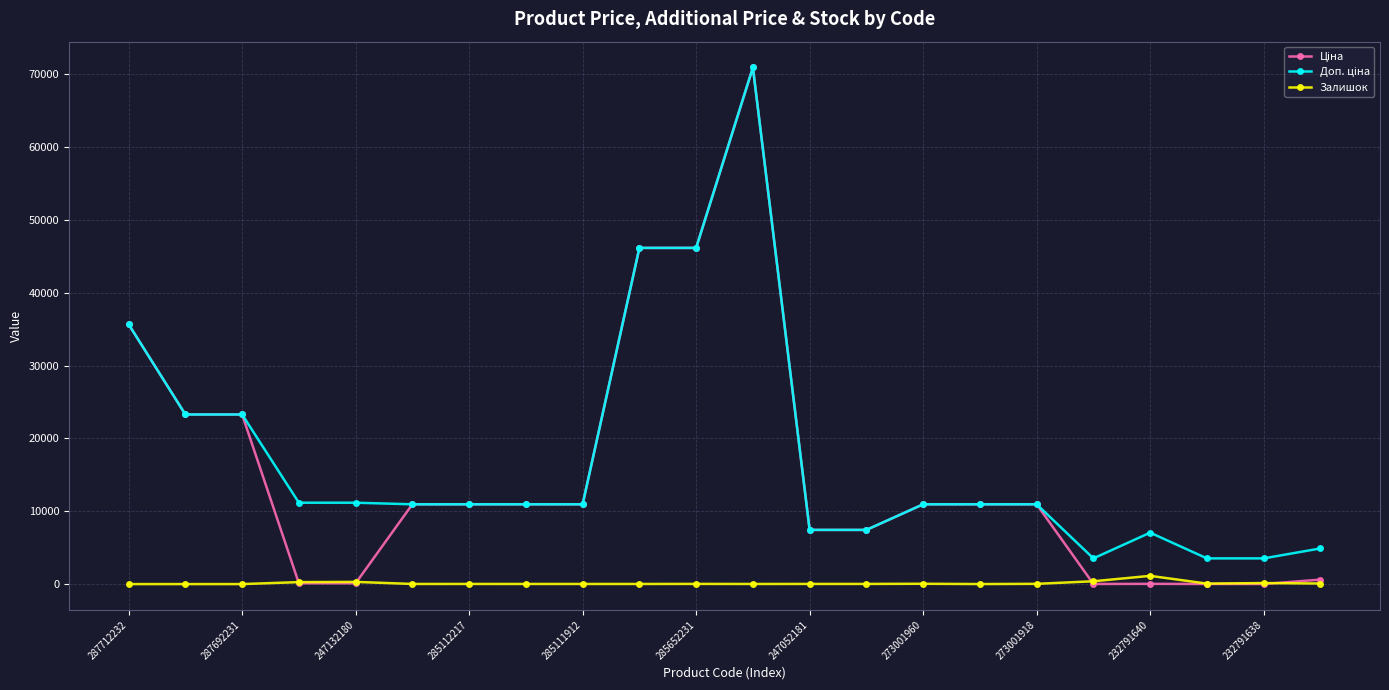

What is the maximum value shown in the chart?

70906.0